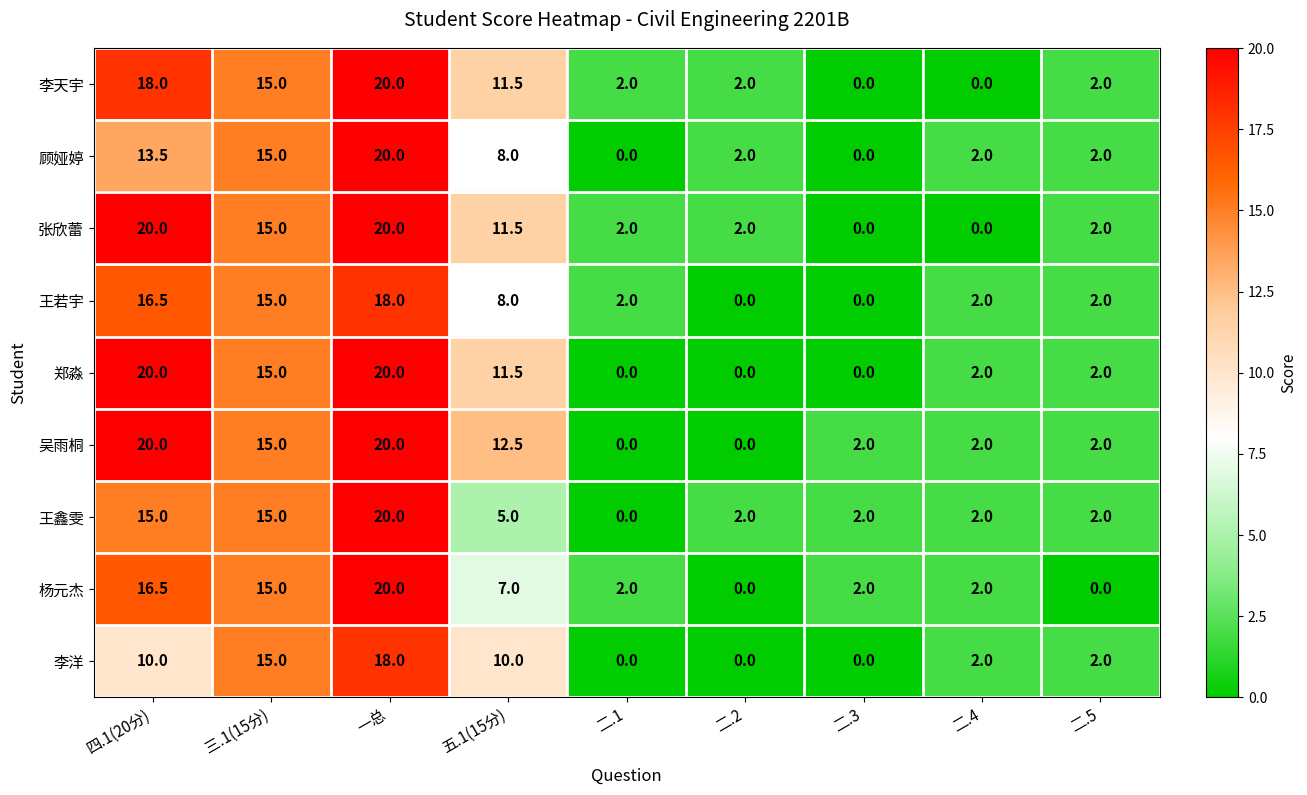

What is the difference between the second highest and second lowest values in the 张欣蕾 series?

20.0